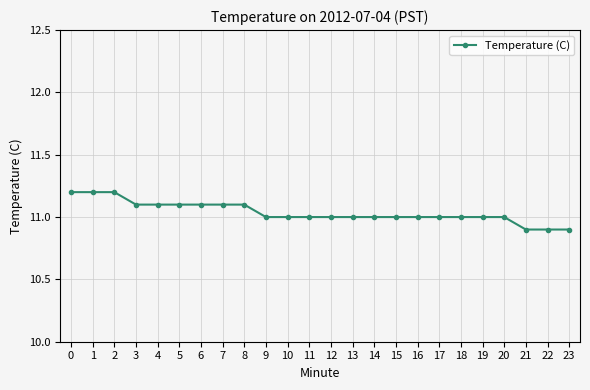

Reading left to right, what are all the values shown in this chart?

0=11.2	1=11.2	2=11.2	3=11.1	4=11.1	5=11.1	6=11.1	7=11.1	8=11.1	9=11.0	10=11.0	11=11.0	12=11.0	13=11.0	14=11.0	15=11.0	16=11.0	17=11.0	18=11.0	19=11.0	20=11.0	21=10.9	22=10.9	23=10.9